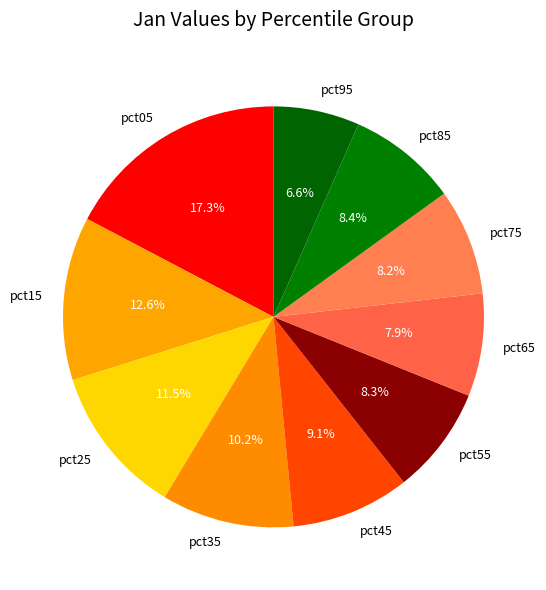

Between pct05 and pct75, which is larger?

pct05